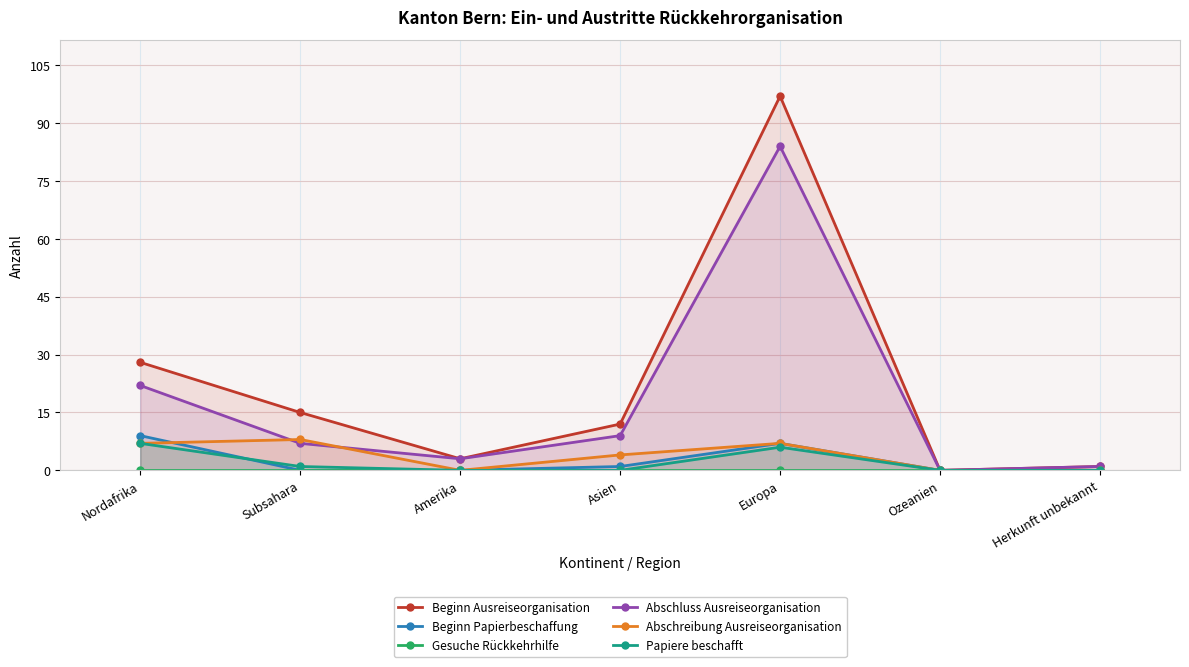

How many Beginn Papierbeschaffung values are between 0 and 7?

6